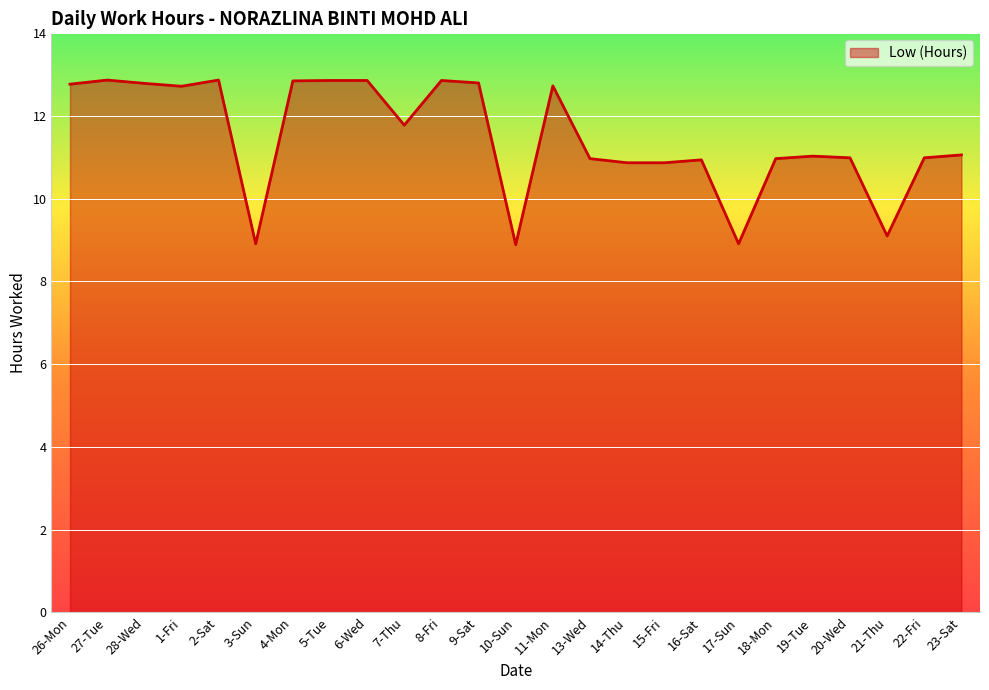

What is the difference between the second highest and second lowest values?

4.0